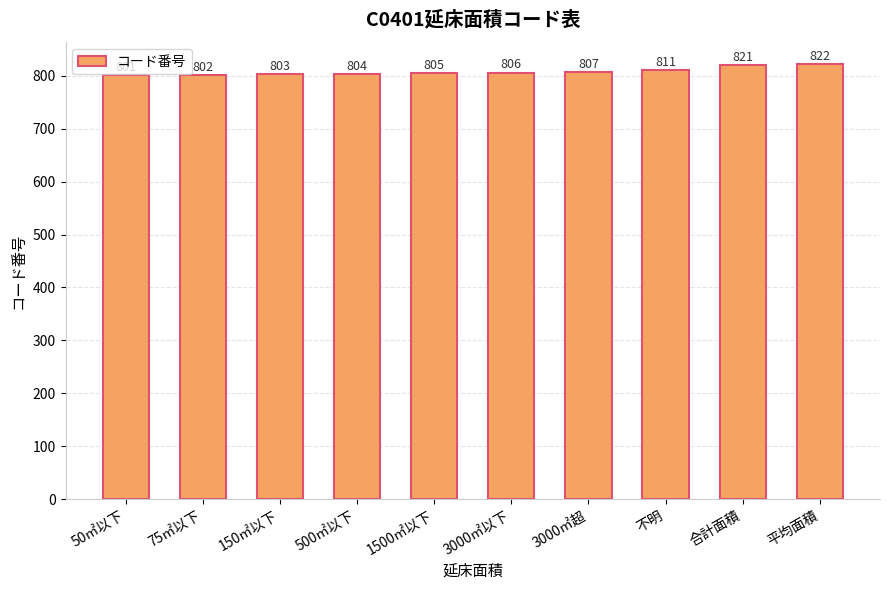

At which category does the chart reach its minimum across all series?

50㎡以下